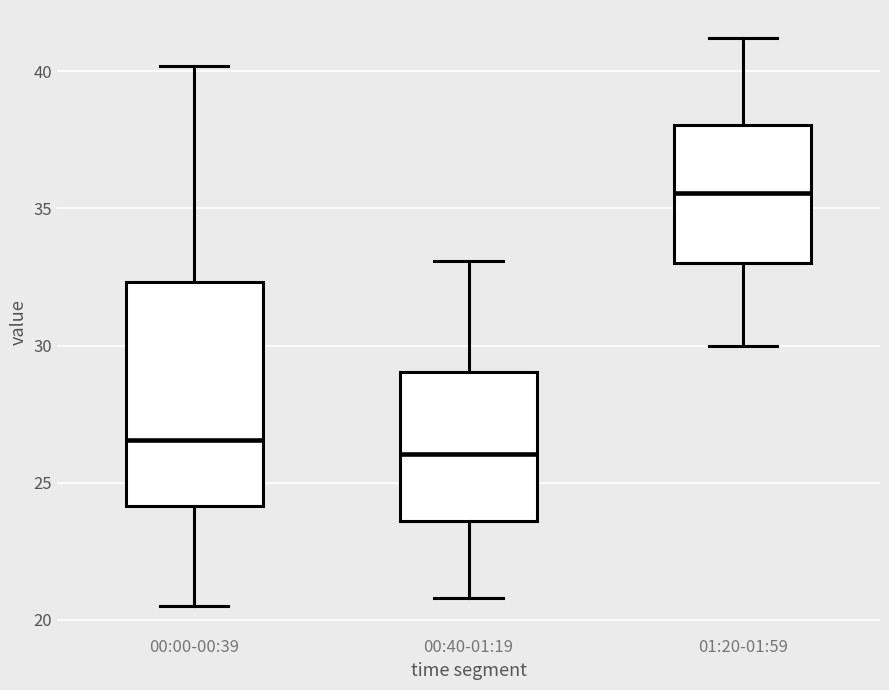

Where does the upper whisker of the box for 00:40-01:19 end on the y-axis? The values are not printed on the chart, so give them approximately, as read against the axis.

33.0